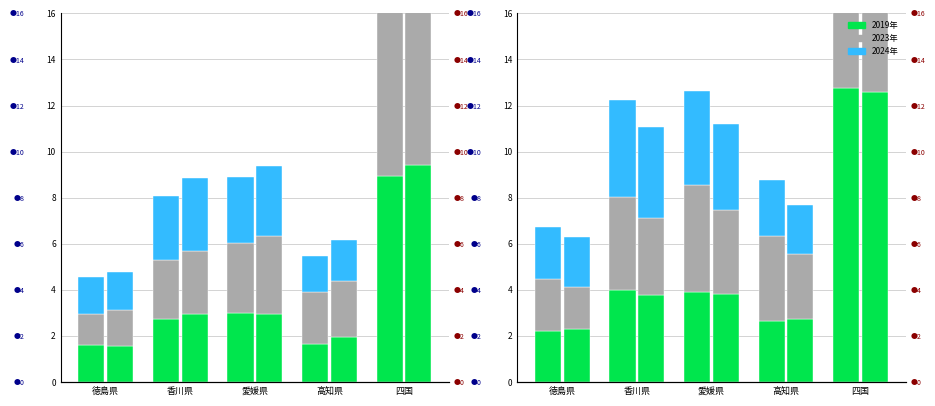

What is the maximum value for 2024年?

13.0